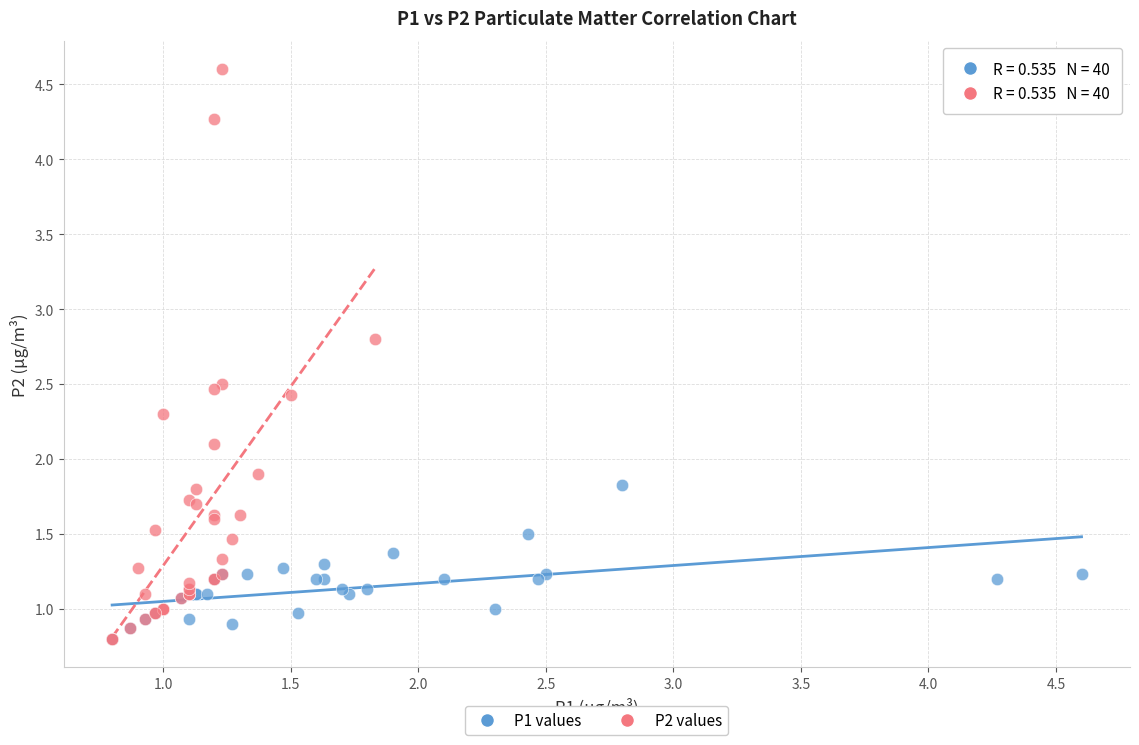

Which series has the largest Y range (max minus min)?

P2 values